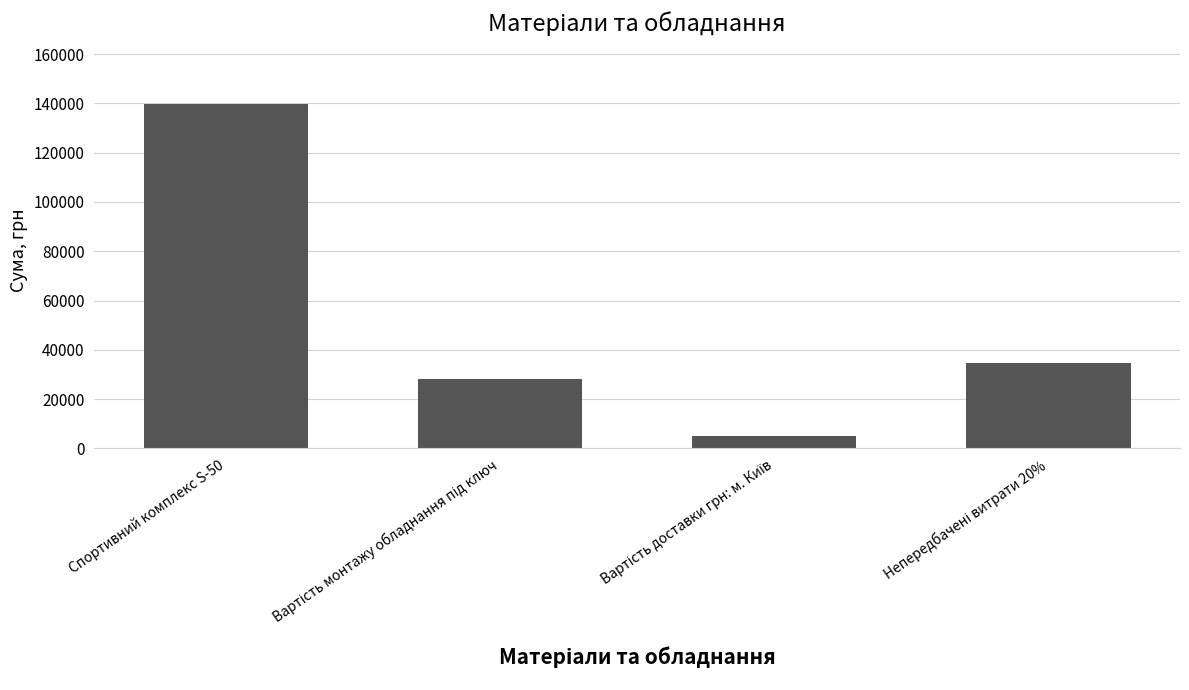

Which category has the highest value across all series?

Спортивний комплекс S-50